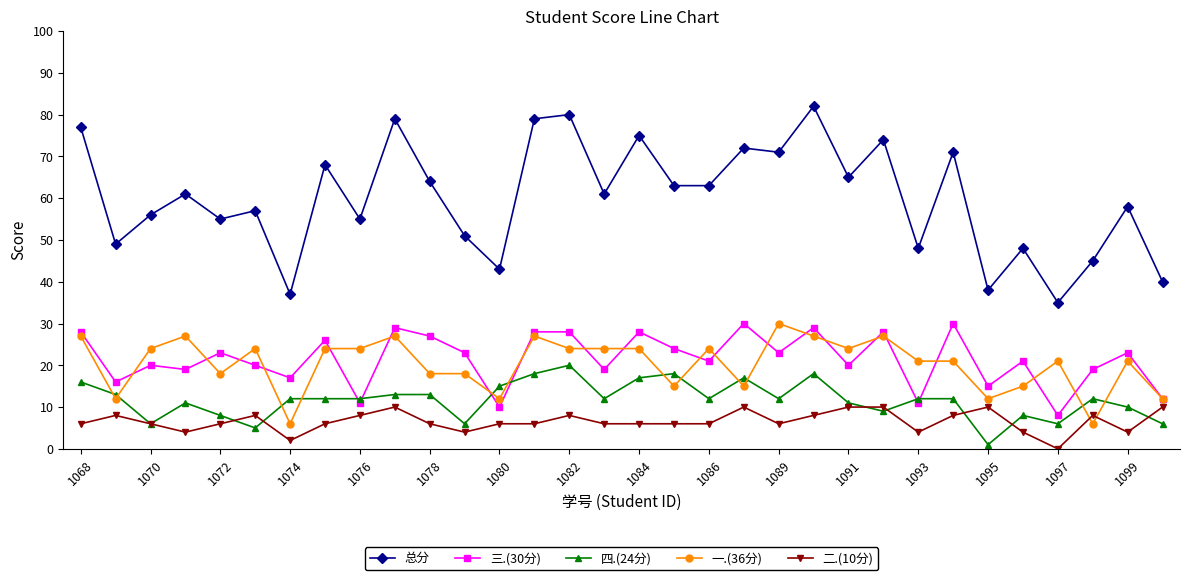

True or false: 三.(30分) and 总分 intersect in this chart.

False